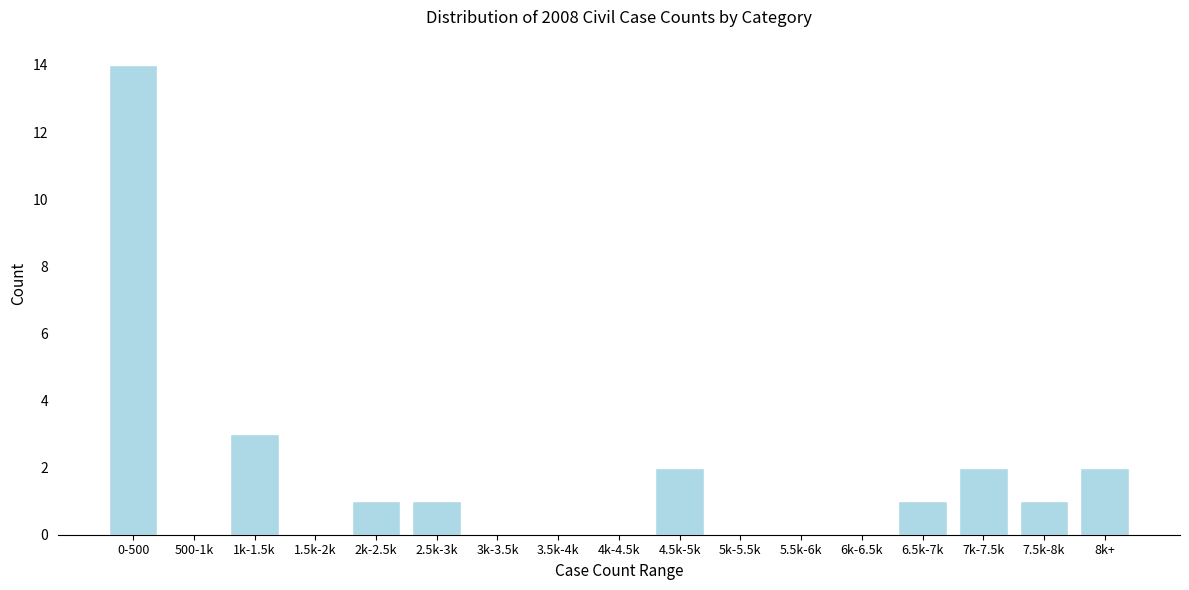

Reading left to right, extract all data points from this chart.

0-500=14	500-1k=0	1k-1.5k=3	1.5k-2k=0	2k-2.5k=1	2.5k-3k=1	3k-3.5k=0	3.5k-4k=0	4k-4.5k=0	4.5k-5k=2	5k-5.5k=0	5.5k-6k=0	6k-6.5k=0	6.5k-7k=1	7k-7.5k=2	7.5k-8k=1	8k+=2